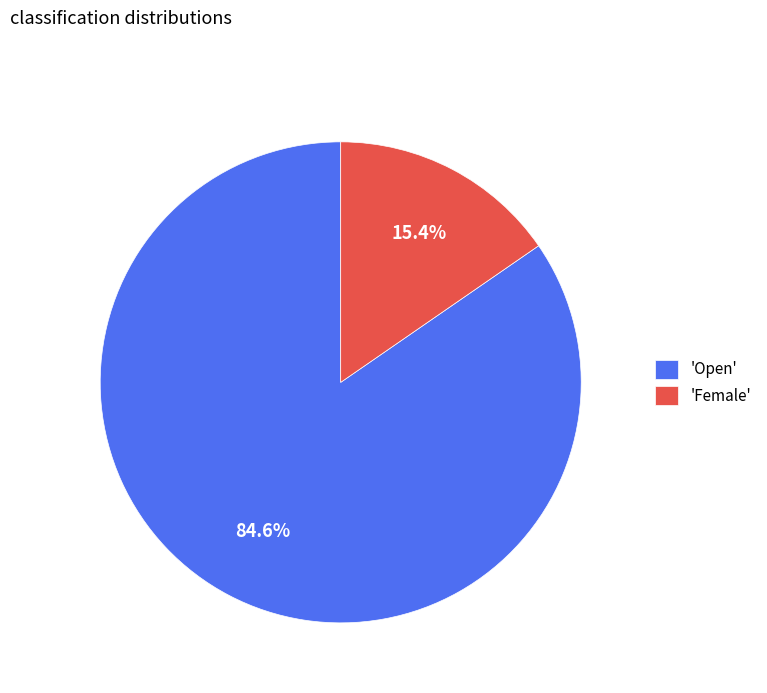

What is the ratio of the value at 'Open' to the value at 'Female'?

5.5